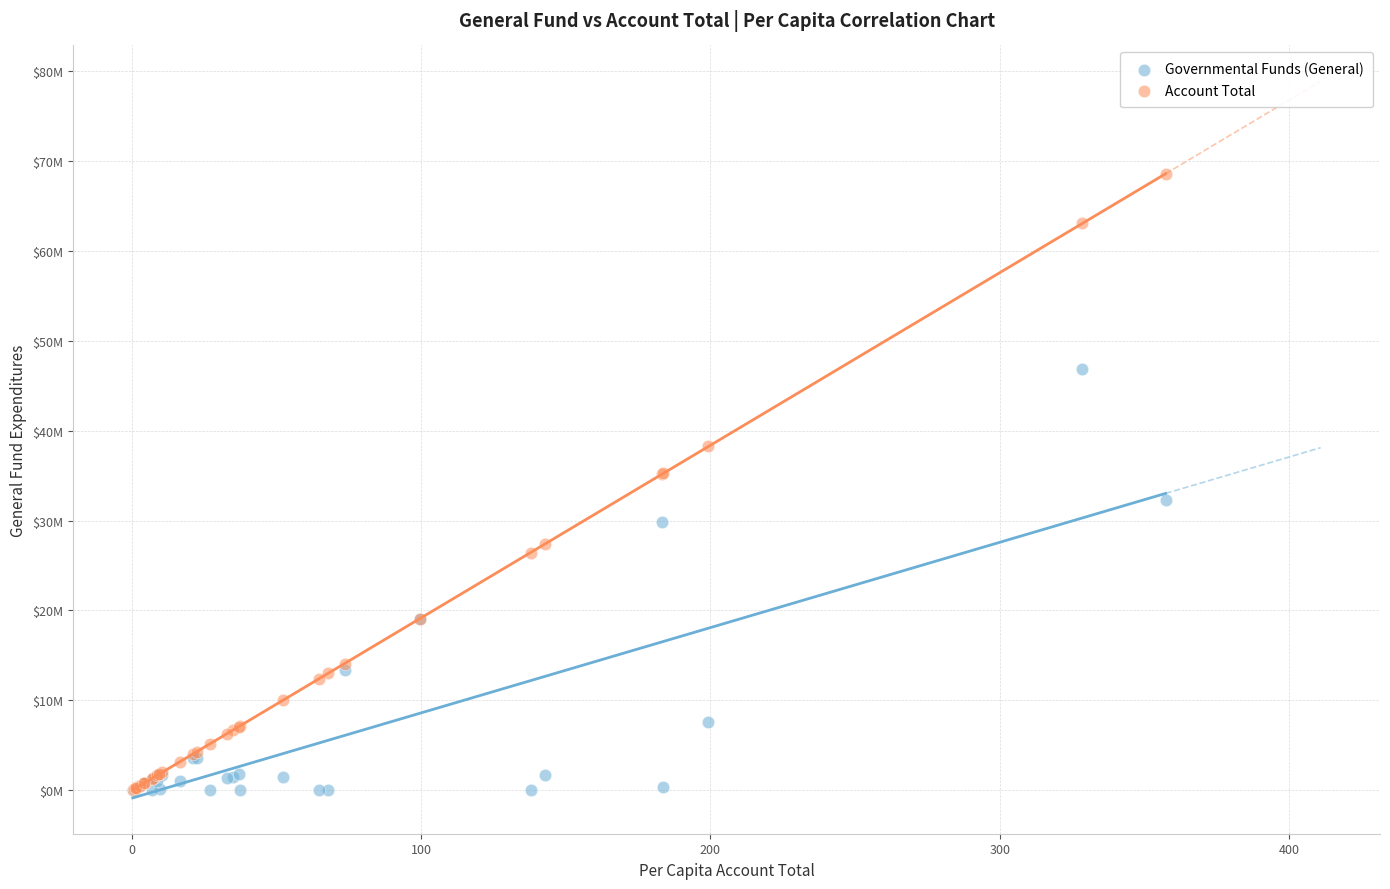

What are all the series names shown in the legend?

Governmental Funds (General), Account Total